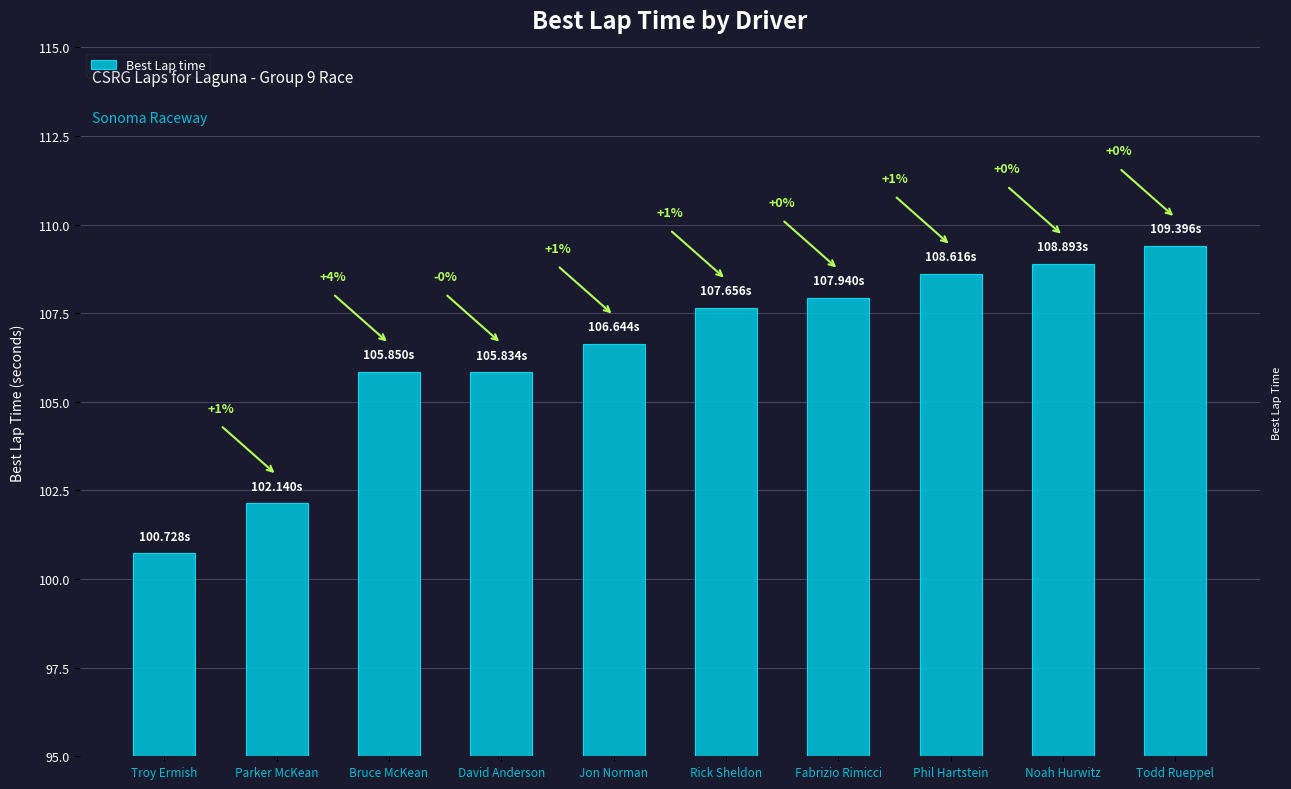

Reading left to right, transcribe all the data shown in this chart.

Troy Ermish=100.7	Parker McKean=102.1	Bruce McKean=105.8	David Anderson=105.8	Jon Norman=106.6	Rick Sheldon=107.7	Fabrizio Rimicci=107.9	Phil Hartstein=108.6	Noah Hurwitz=108.9	Todd Rueppel=109.4